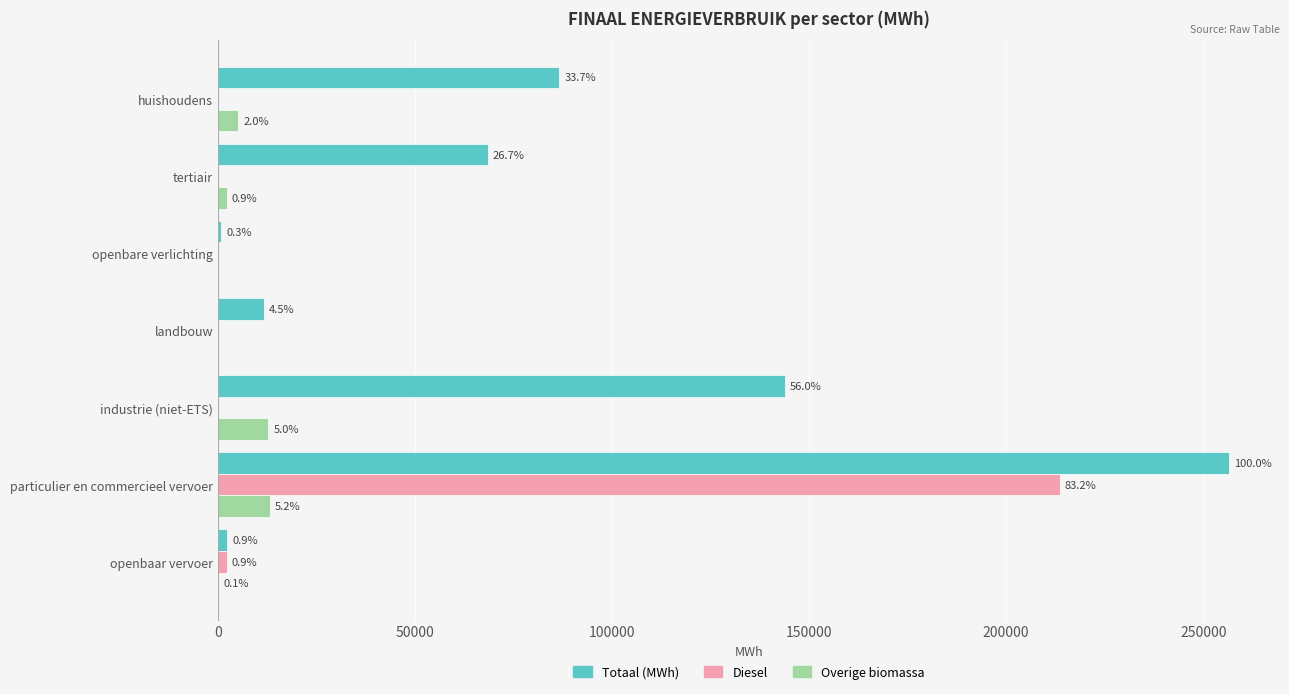

What are all the series names shown in the legend?

Totaal (MWh), Diesel, Overige biomassa